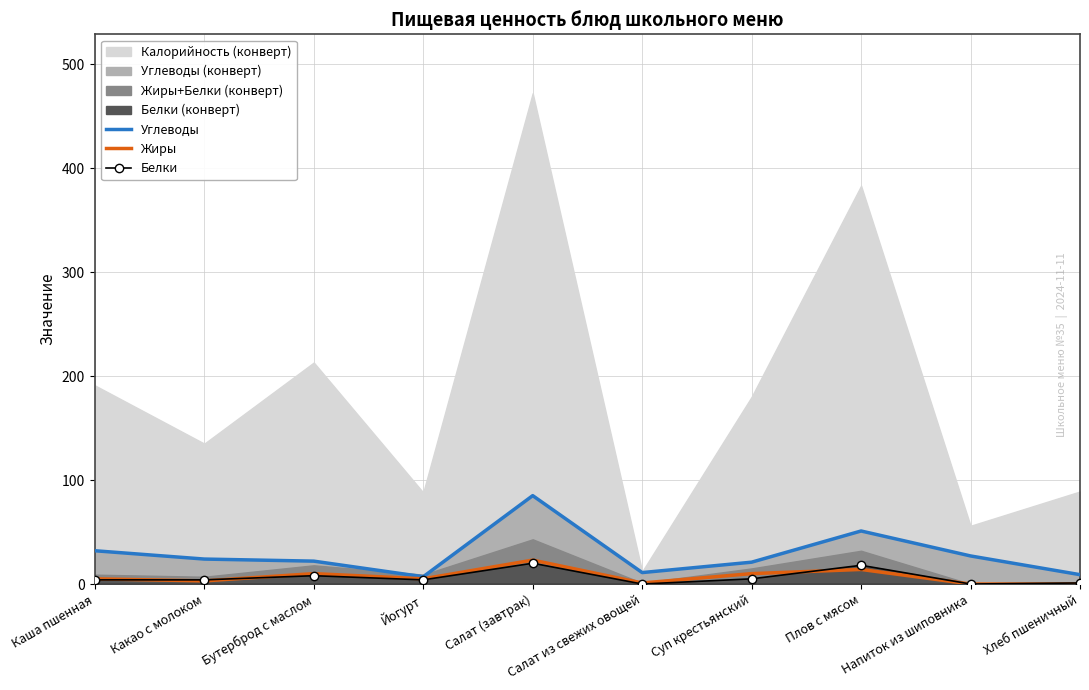

At which category does Белки reach its first local peak?

Бутерброд с маслом